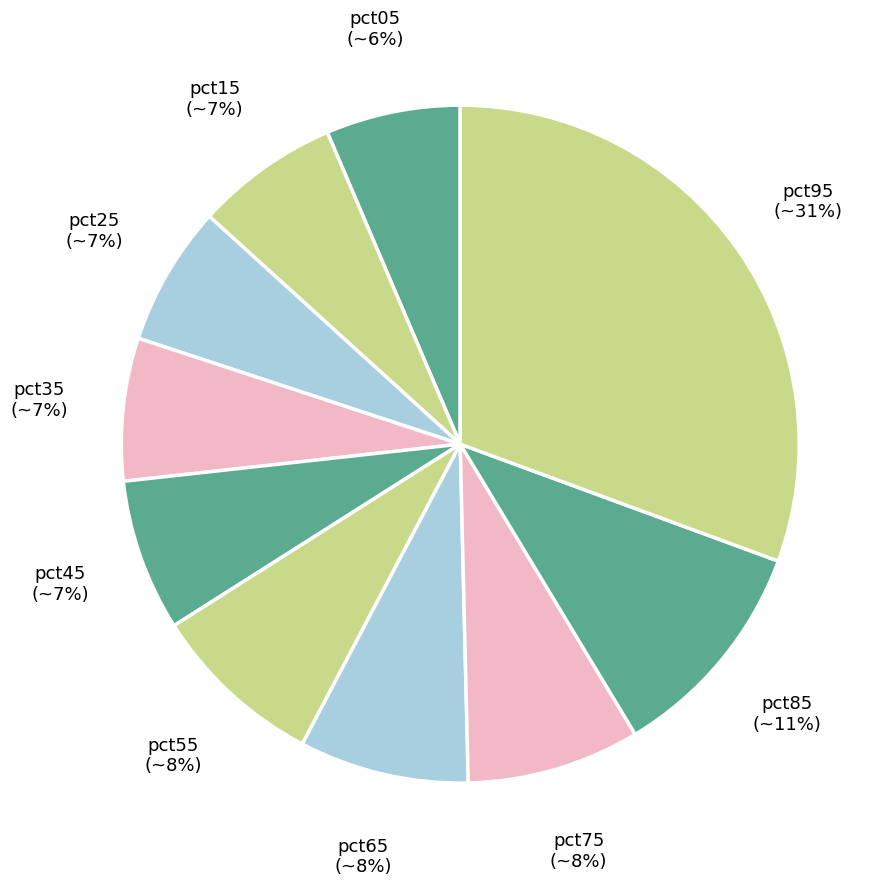

How many segments does this pie chart have?

10